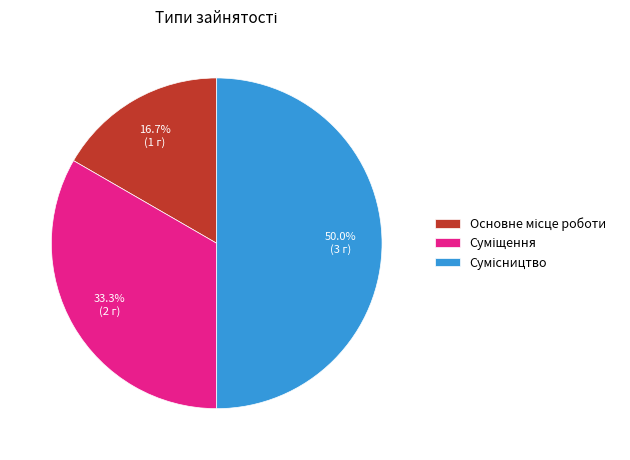

How many slices are in this pie chart?

3